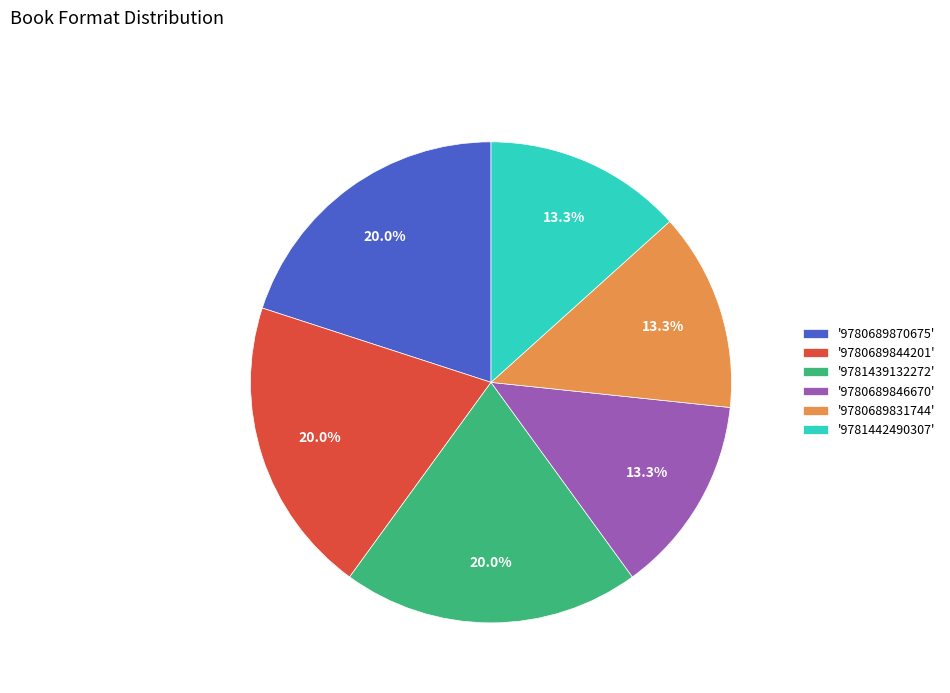

Do '9780689844201' and '9780689870675' together represent more than half of the pie?

No